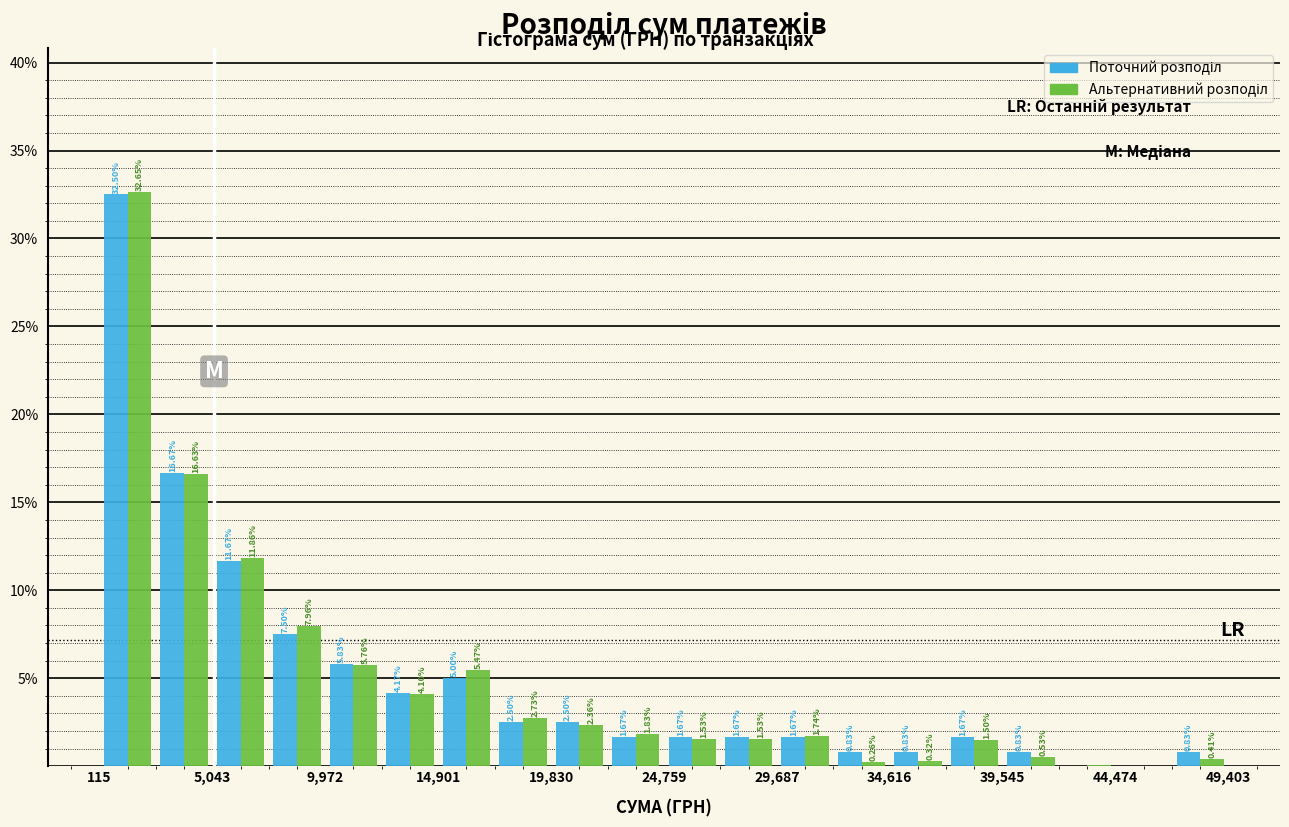

In the Альтернативний розподіл series, which range on the x-axis has the tallest bar?

0 to 2500